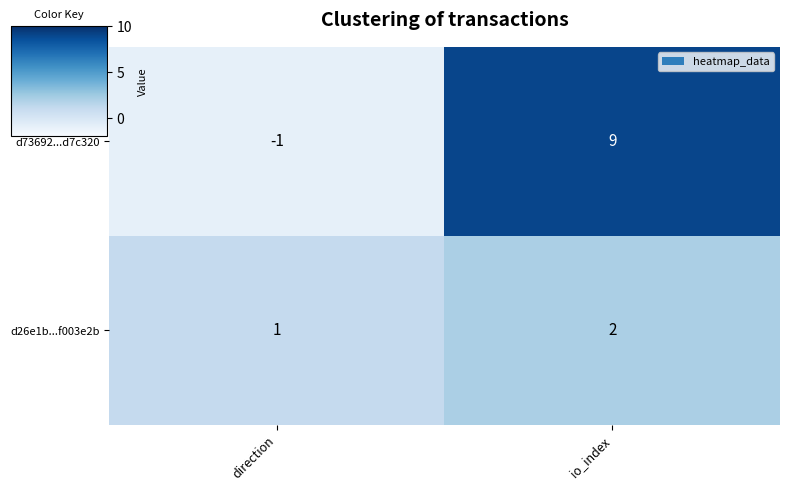

Which series changed the most between direction and io_index?

d73692...d7c320